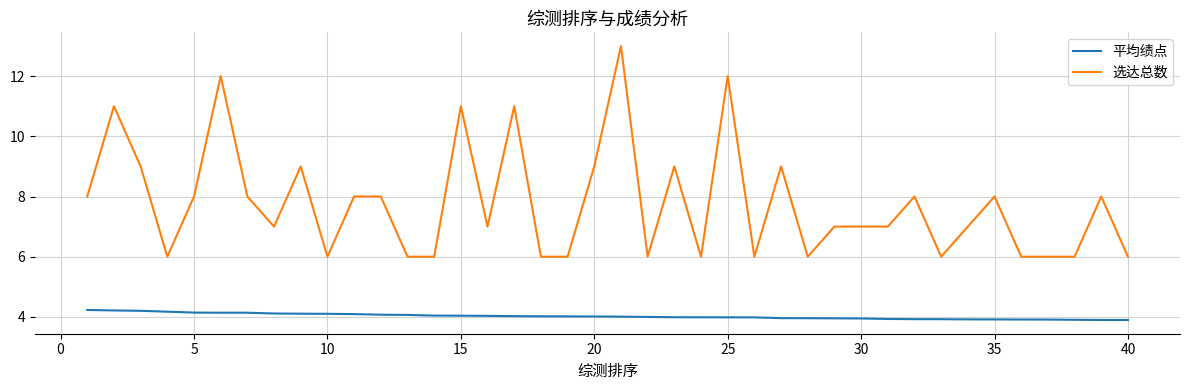

Which series has the largest total across all categories?

选达总数